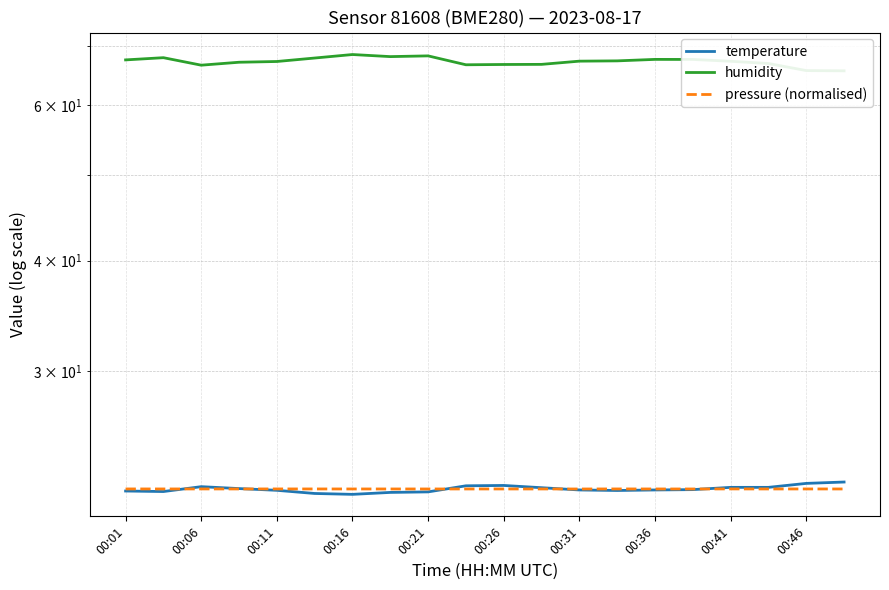

In pressure (normalised), how many points are higher than both neighbors (excluding endpoints)?

7